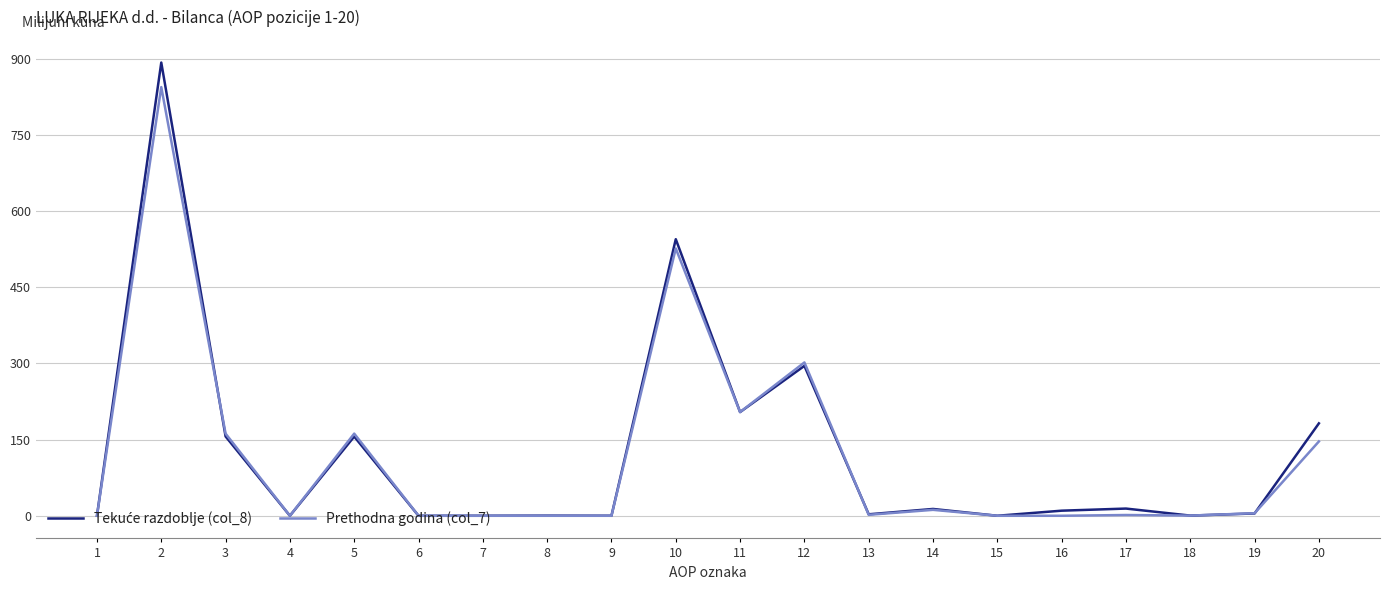

True or false: Prethodna godina (col_7) has more than 2 points higher than both neighbors.

True